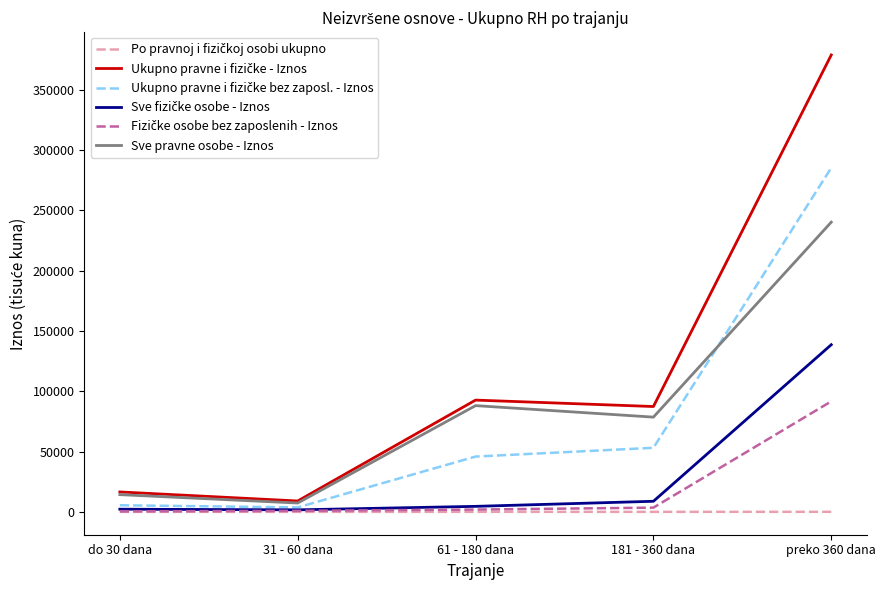

At which label is Sve pravne osobe - Iznos closest to 123823?

61 - 180 dana